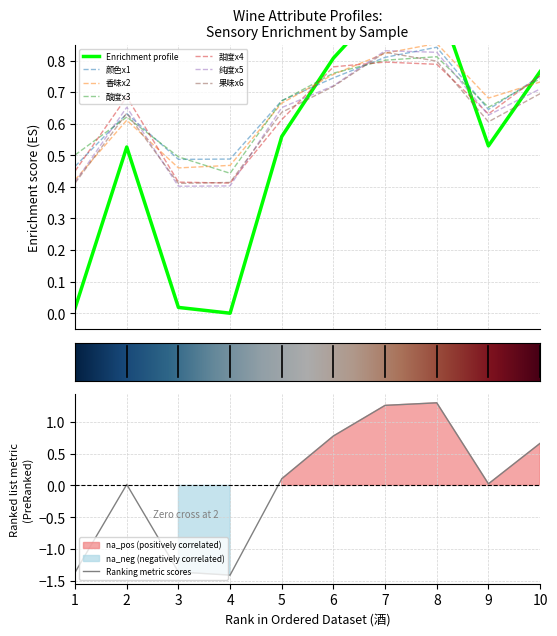

The Ranking metric scores series shows 0.2 at 10. True or false?

False